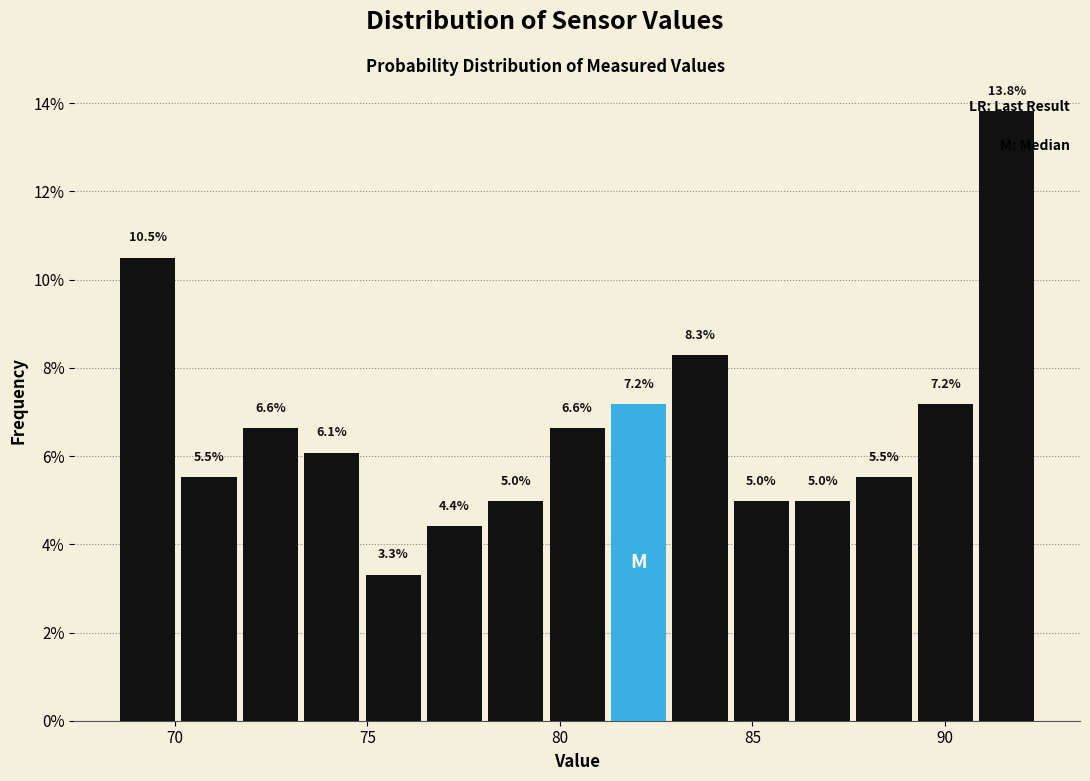

Around what value on the x-axis is the tallest bar? Give the approximate position of its centre, as read against the axis.

91.5